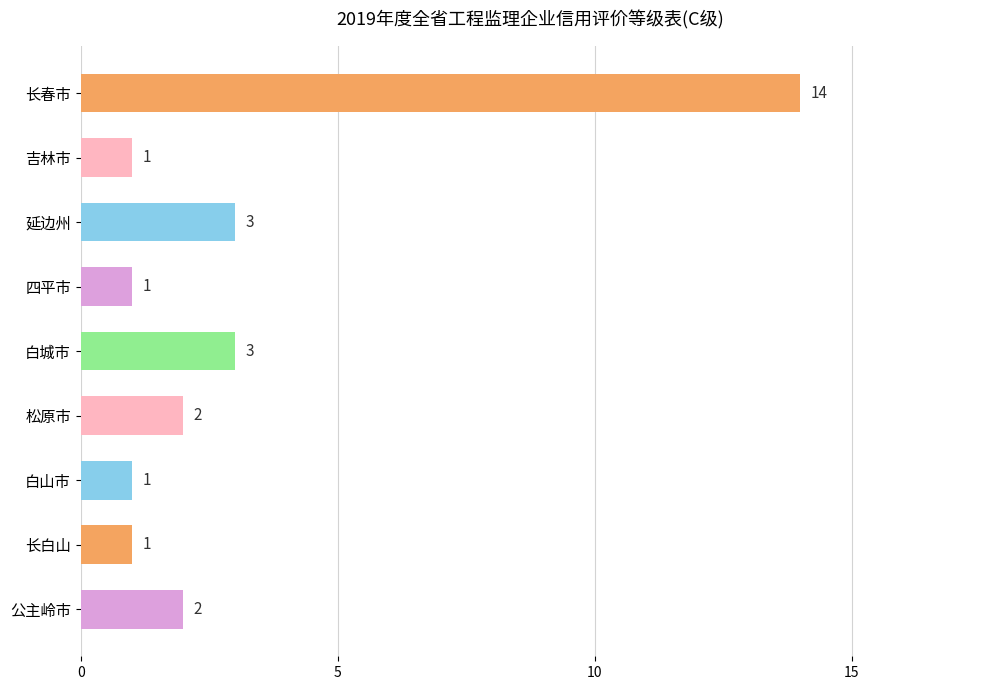

What is the change in value from 长春市 to 长白山?

-13